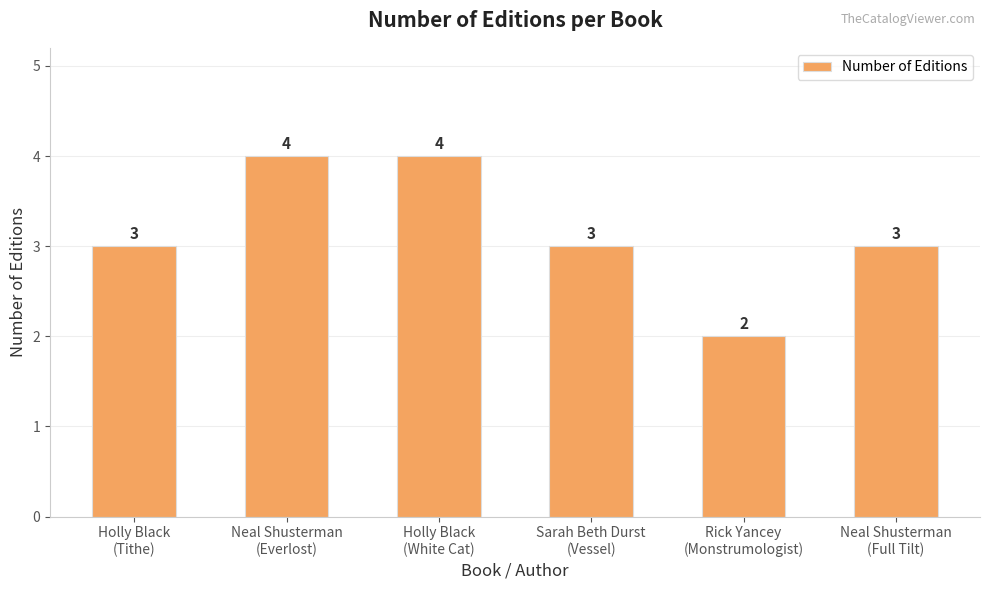

What is the greatest value displayed?

4